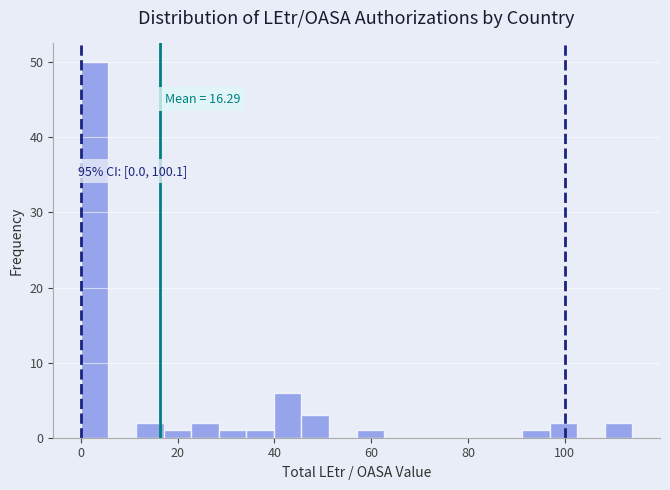

Around what value on the x-axis is the tallest bar? Give the approximate position of its centre, as read against the axis.

2